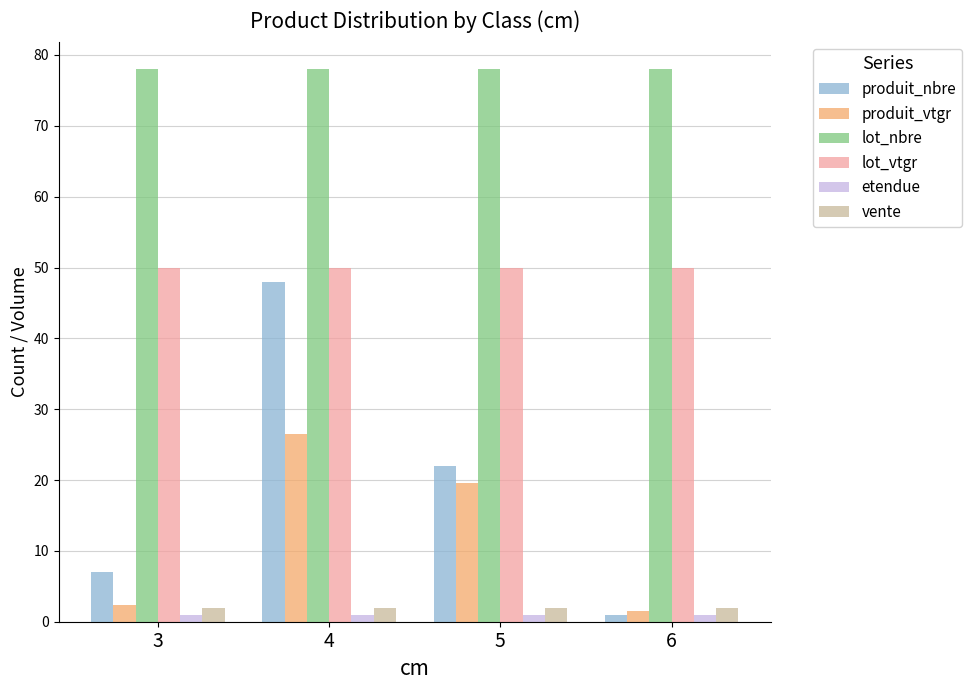

Which series has the largest total across all categories?

lot_nbre